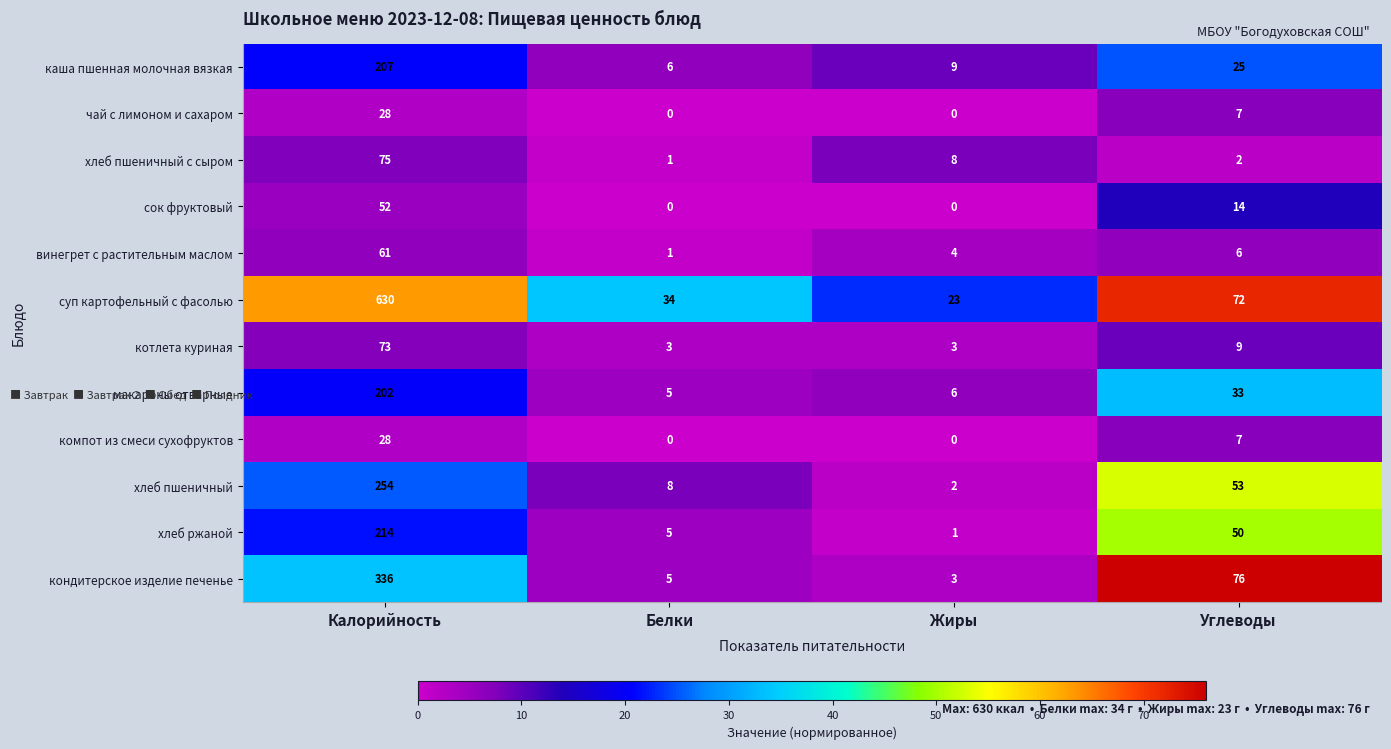

Is the value of винегрет с растительным маслом at Углеводы greater than the value of хлеб пшеничный at Жиры?

Yes